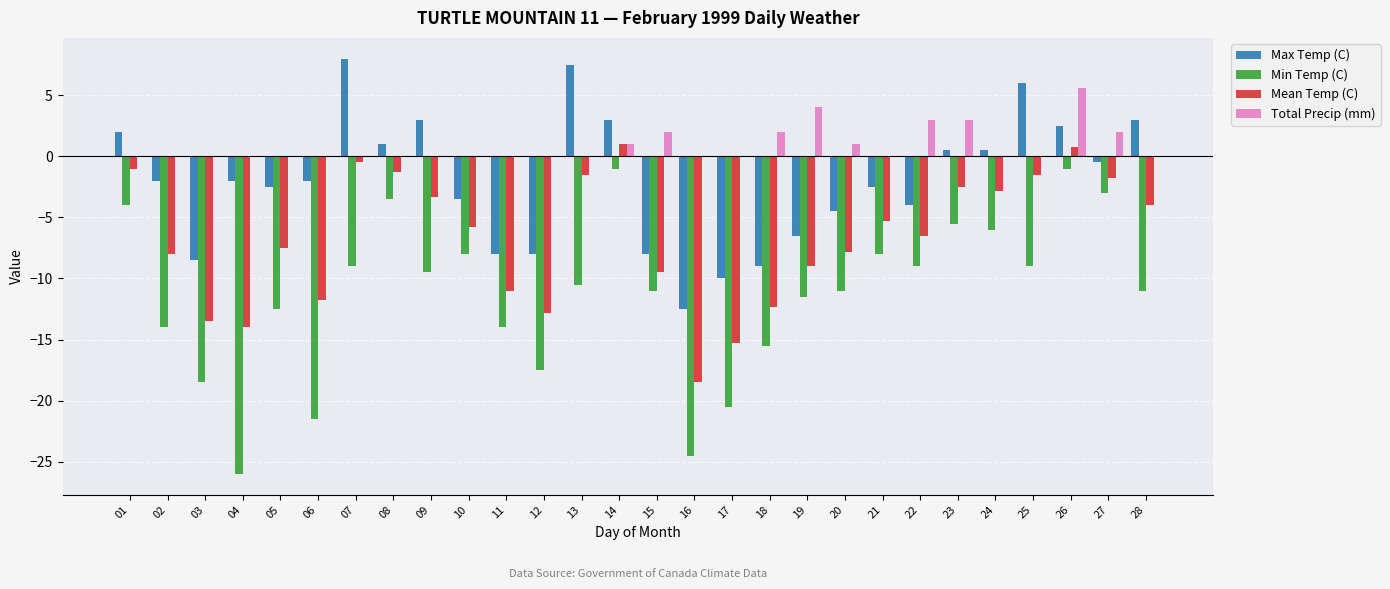

Reading right to left, list all the values displayed in this chart.

Max Temp (C): 28=3.0	27=-0.5	26=2.5	25=6.0	24=0.5	23=0.5	22=-4.0	21=-2.5	20=-4.5	19=-6.5	18=-9.0	17=-10.0	16=-12.5	15=-8.0	14=3.0	13=7.5	12=-8.0	11=-8.0	10=-3.5	09=3.0	08=1.0	07=8.0	06=-2.0	05=-2.5	04=-2.0	03=-8.5	02=-2.0	01=2.0
Min Temp (C): 28=-11.0	27=-3.0	26=-1.0	25=-9.0	24=-6.0	23=-5.5	22=-9.0	21=-8.0	20=-11.0	19=-11.5	18=-15.5	17=-20.5	16=-24.5	15=-11.0	14=-1.0	13=-10.5	12=-17.5	11=-14.0	10=-8.0	09=-9.5	08=-3.5	07=-9.0	06=-21.5	05=-12.5	04=-26.0	03=-18.5	02=-14.0	01=-4.0
Mean Temp (C): 28=-4.0	27=-1.8	26=0.8	25=-1.5	24=-2.8	23=-2.5	22=-6.5	21=-5.3	20=-7.8	19=-9.0	18=-12.3	17=-15.3	16=-18.5	15=-9.5	14=1.0	13=-1.5	12=-12.8	11=-11.0	10=-5.8	09=-3.3	08=-1.3	07=-0.5	06=-11.8	05=-7.5	04=-14.0	03=-13.5	02=-8.0	01=-1.0
Total Precip (mm): 28=0.0	27=2.0	26=5.6	25=0.0	24=0.0	23=3.0	22=3.0	21=0.0	20=1.0	19=4.0	18=2.0	17=0.0	16=0.0	15=2.0	14=1.0	13=0.0	12=0.0	11=0.0	10=0.0	09=0.0	08=0.0	07=0.0	06=0.0	05=0.0	04=0.0	03=0.0	02=0.0	01=0.0